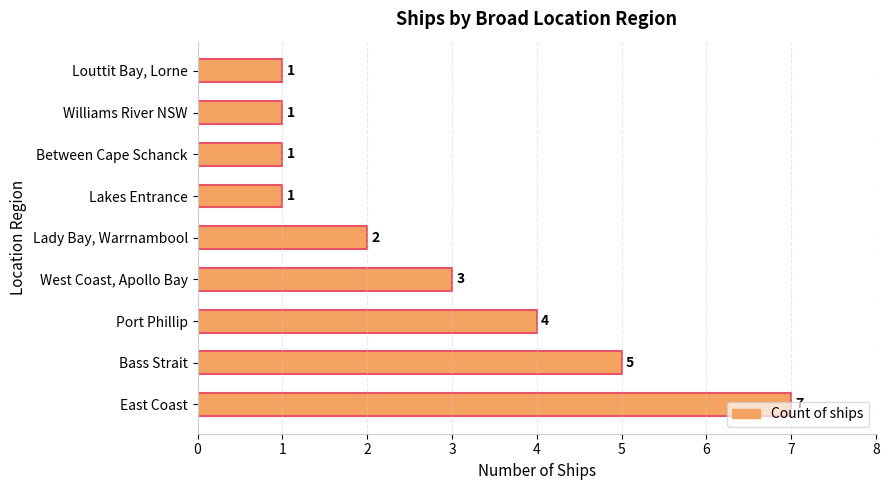

What is the maximum value shown in the chart?

7